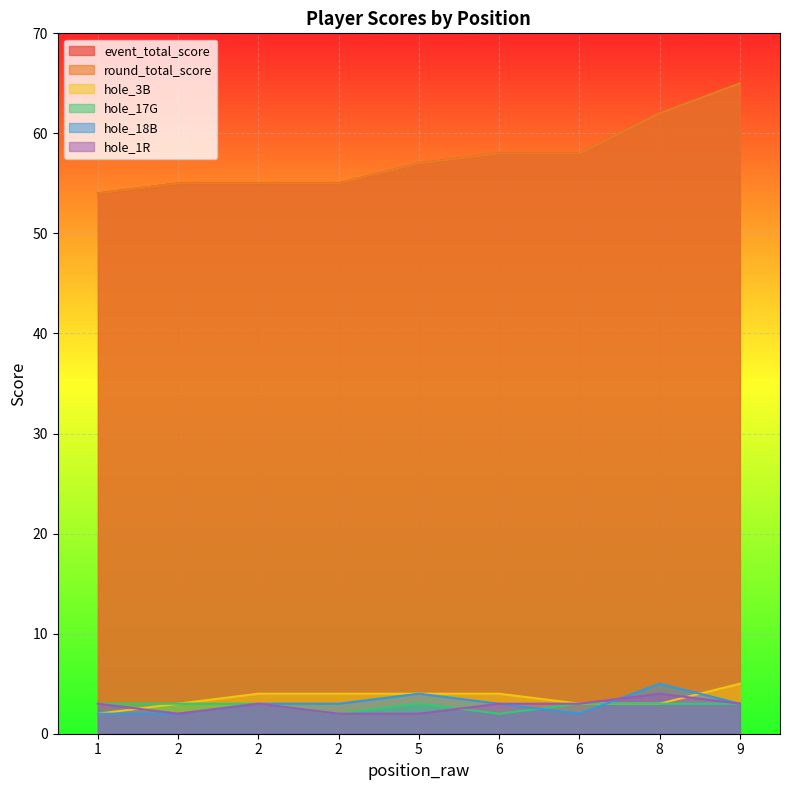

Rank the series by their maximum value, from highest to lowest.

event_total_score, round_total_score, hole_3B, hole_18B, hole_1R, hole_17G